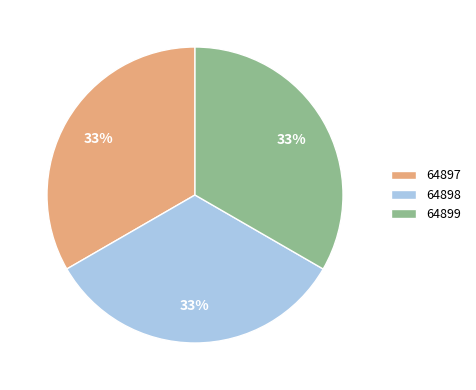

Does any single category account for the majority?

No